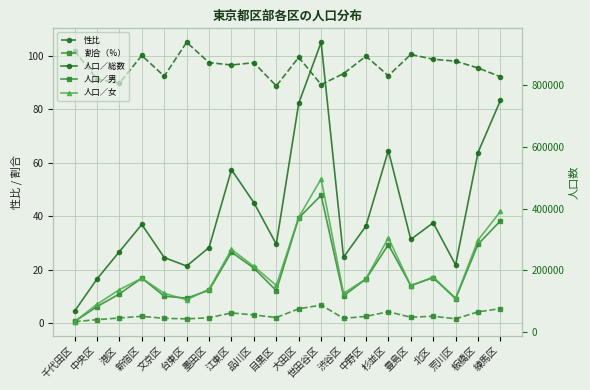

Which label corresponds to the smallest value in the chart?

千代田区